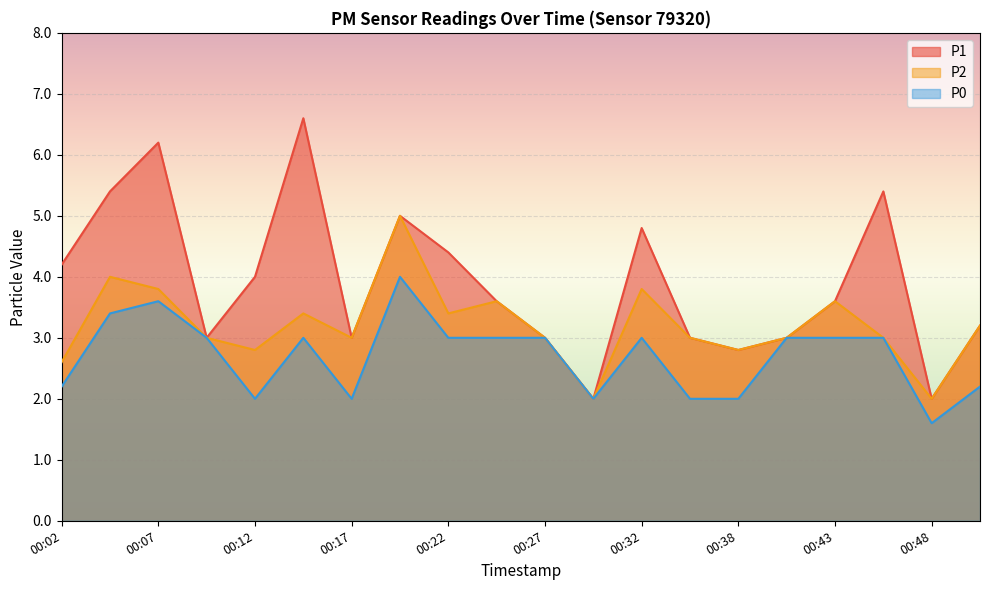

Where is the first local minimum for P2?

00:12